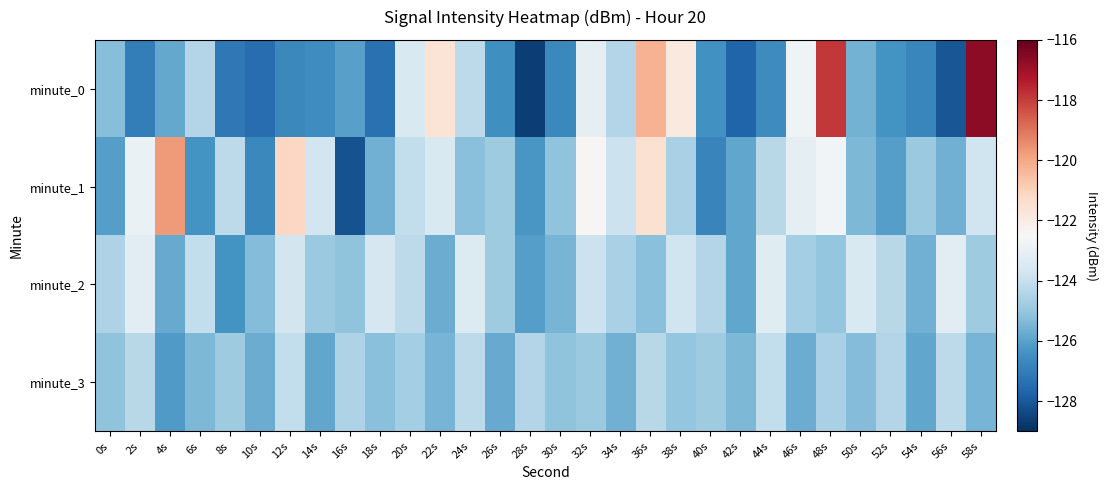

Which category has the lowest value across all series?

28s